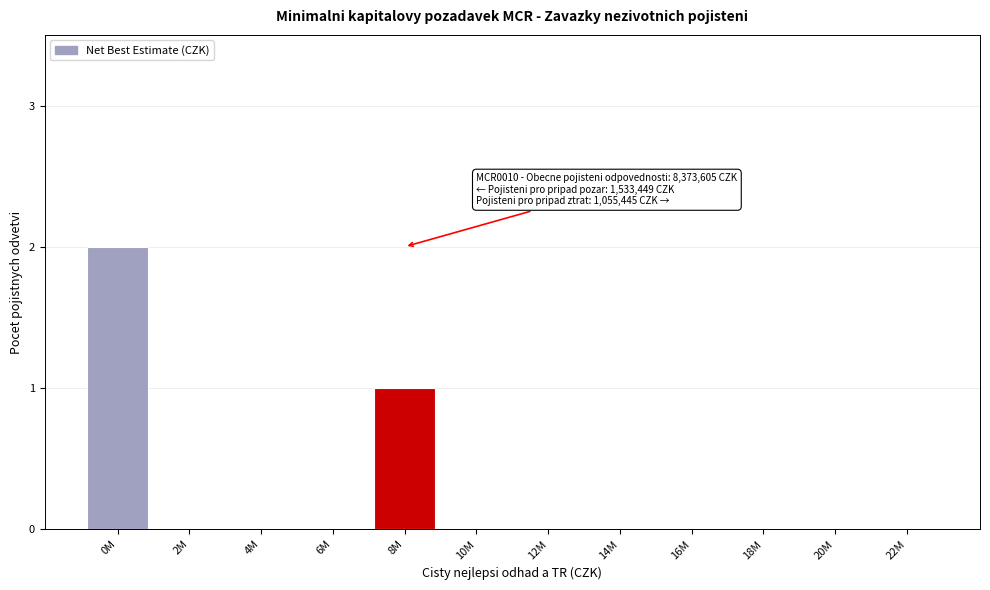

Reading right to left, what are all the values shown in this chart?

22M=0	20M=0	18M=0	16M=0	14M=0	12M=0	10M=0	8M=1	6M=0	4M=0	2M=0	0M=2